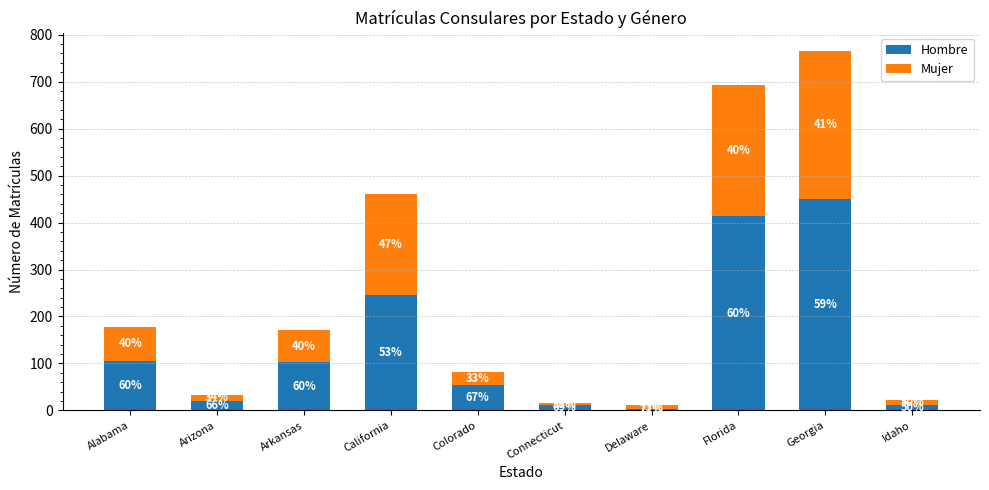

Between California and Alabama, which is larger?

California